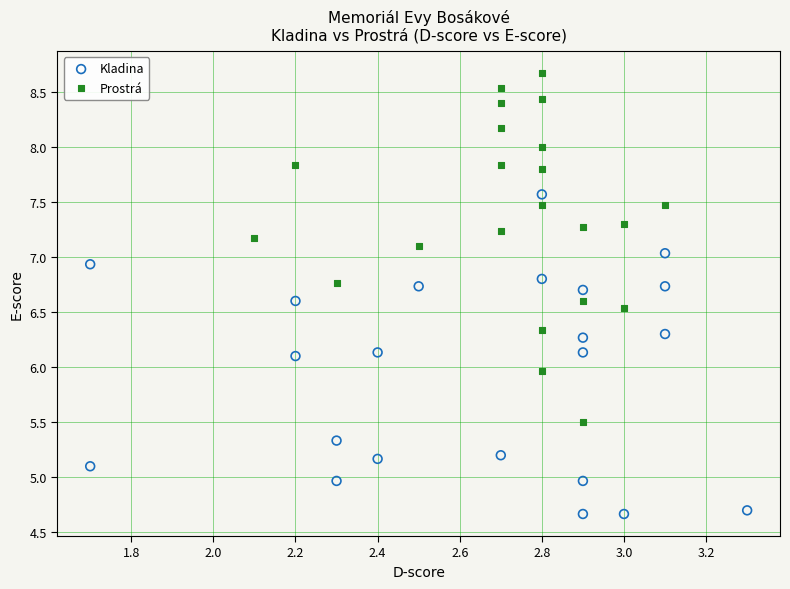

Which series contains the lowest Y value?

Kladina